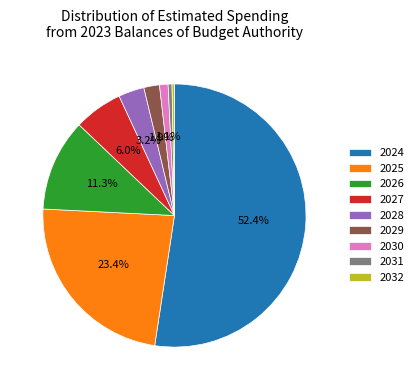

To the nearest percent, what is the difference between the largest and smallest slice percentages?

52%